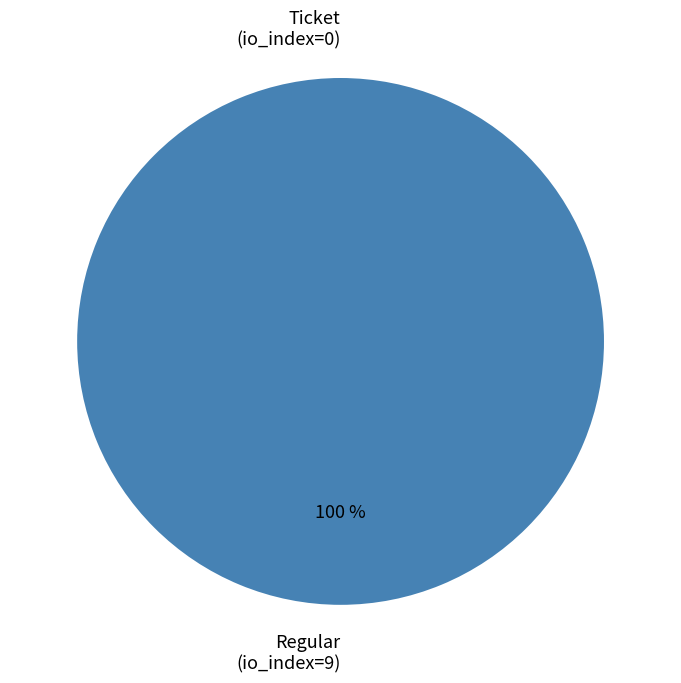

Is there a majority slice in this chart?

Yes